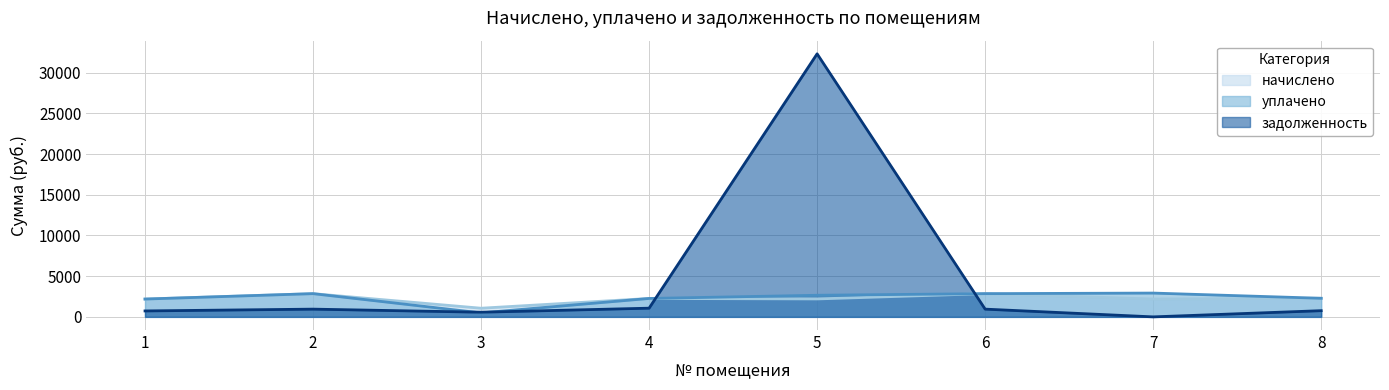

Read the задолженность value at 4.

1068.0